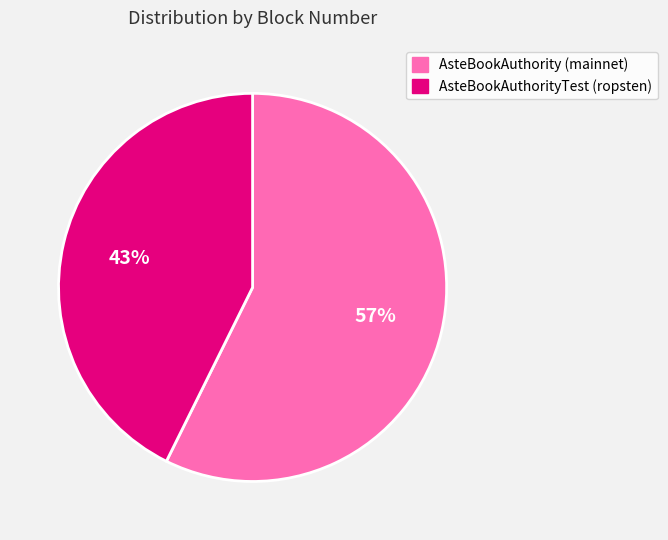

What is the largest slice in the pie chart?

AsteBookAuthority (mainnet)